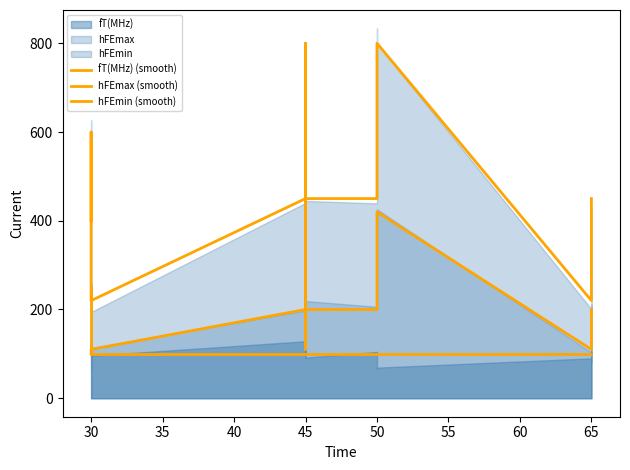

List the series in order of their overall mean, lowest first.

fT(MHz) (smooth), hFEmin (smooth), hFEmax (smooth)